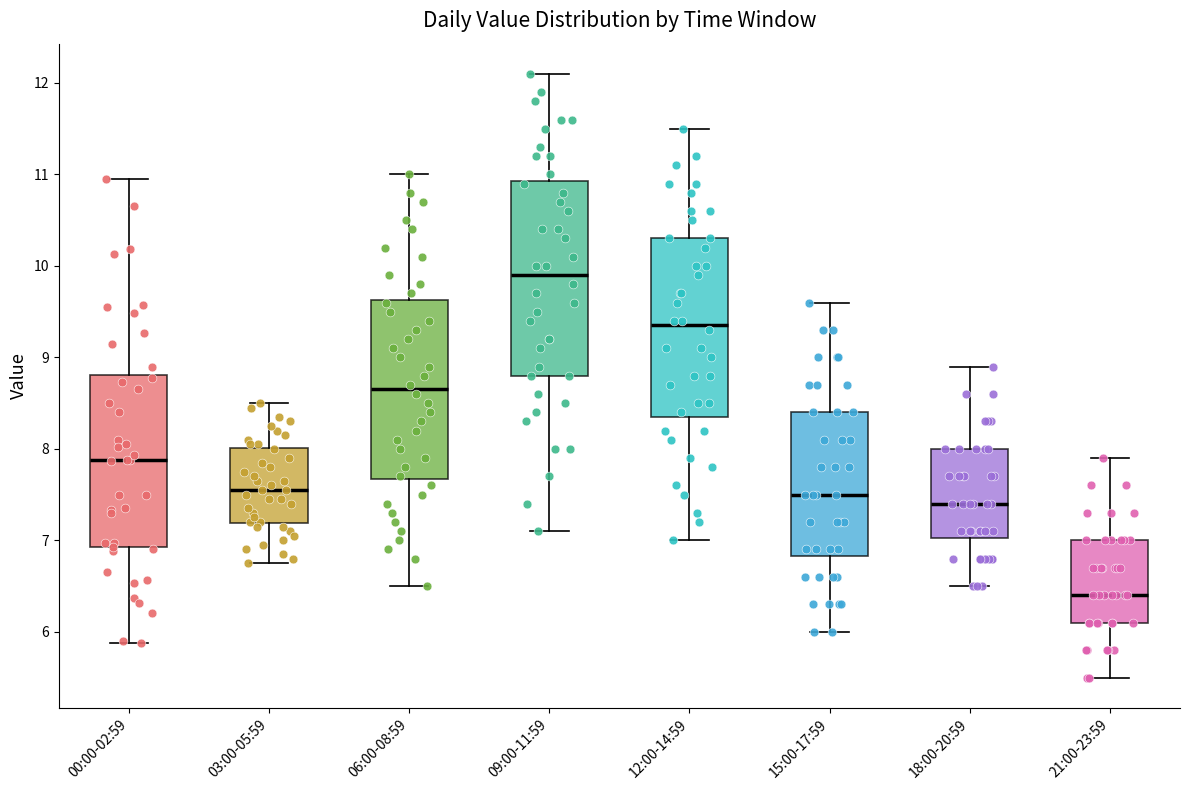

Where is the upper edge of the box for 06:00-08:59 on the y-axis? The values are not printed on the chart, so give them approximately, as read against the axis.

9.6